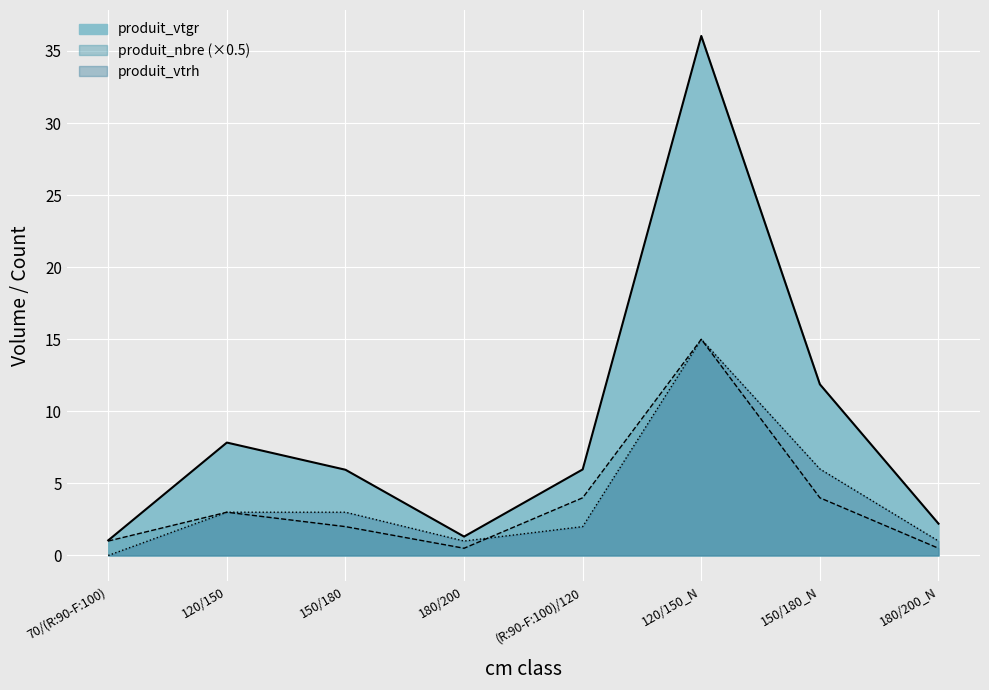

At 150/180_N, list the series in order from smallest to largest.

produit_nbre, produit_vtrh, produit_vtgr